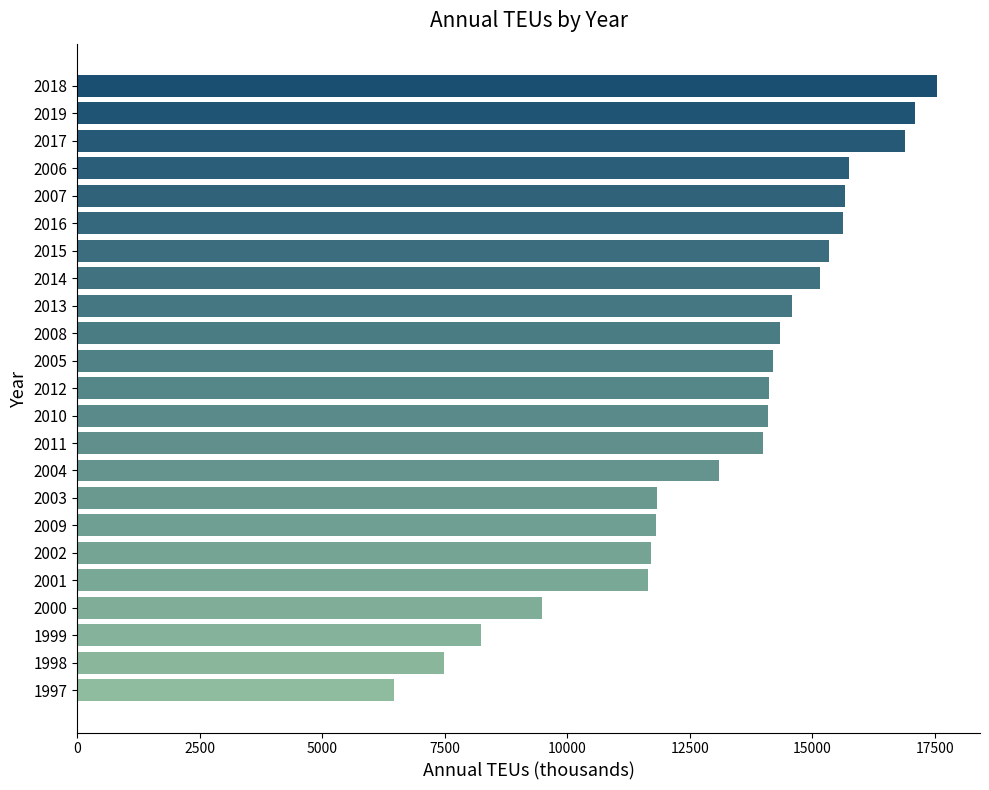

Which has a higher value, 2016 or 2001?

2016